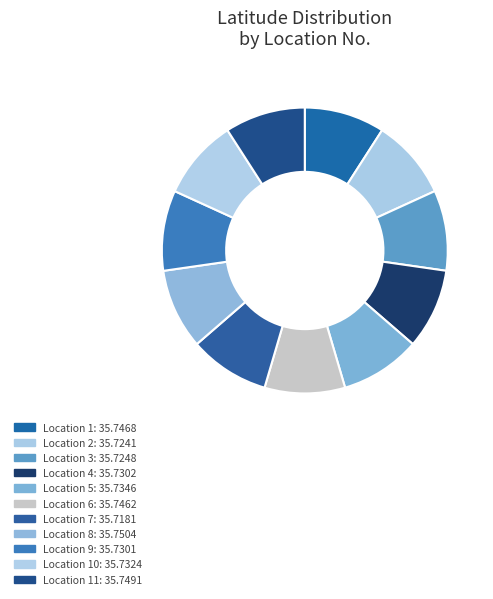

Is there a majority slice in this chart?

No